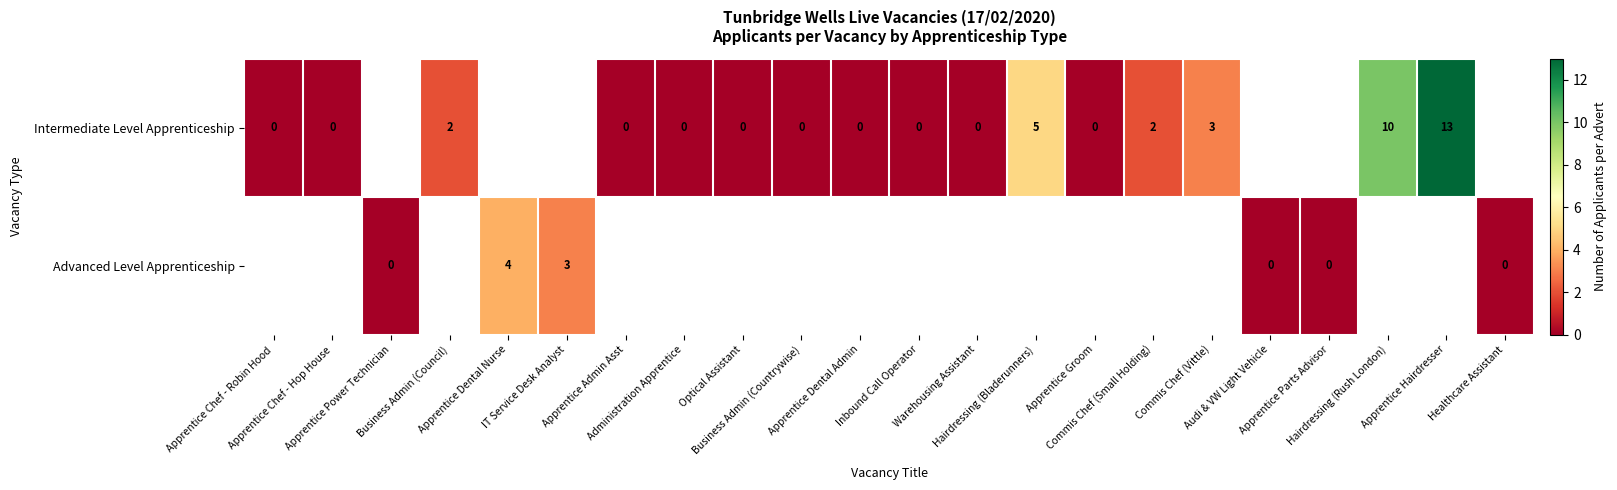

What value does the Intermediate Level Apprenticeship series have at Commis Chef (Vittle)?

3.0